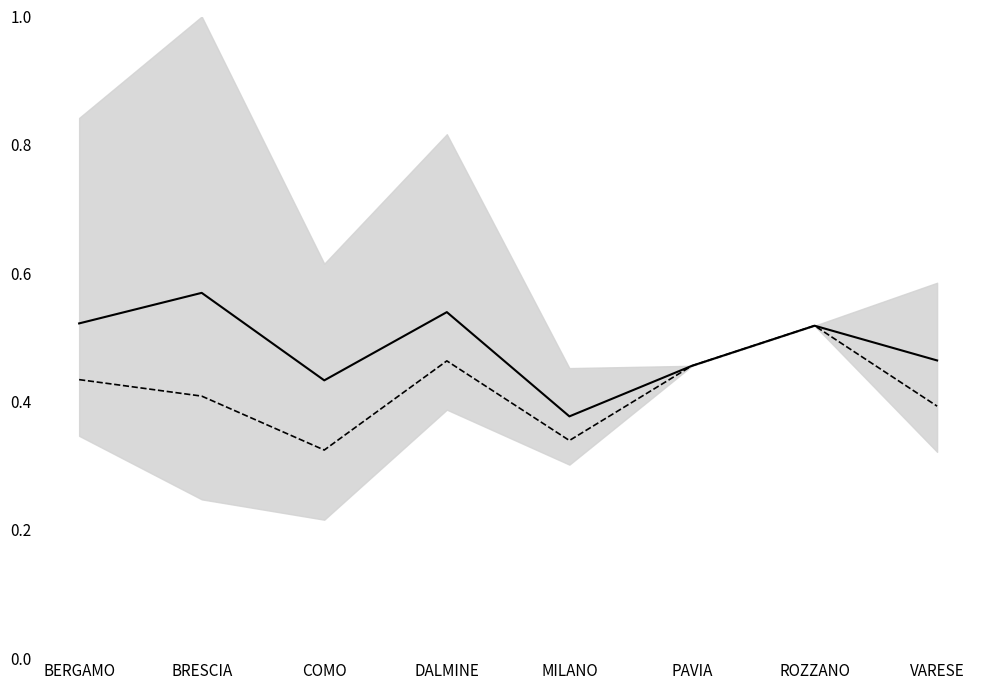

List the series in order of their overall mean, highest first.

Importo Medio (k€), Importo Max (k€)